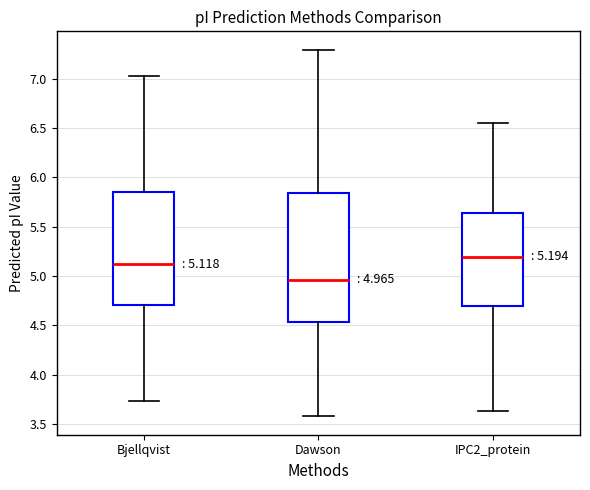

Which box is the tallest, from its lower edge to its upper edge?

Dawson